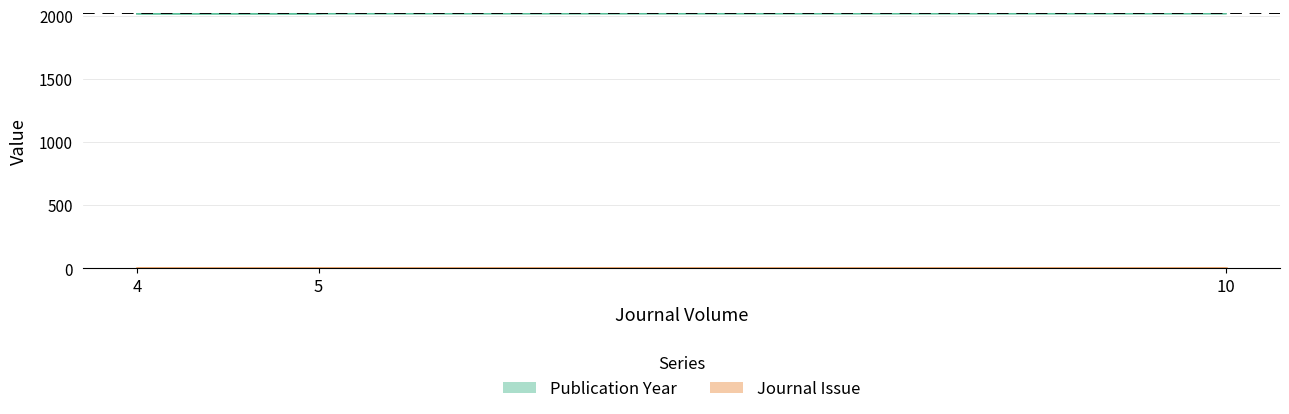

What are all the series names shown in the legend?

Publication Year, Journal Issue